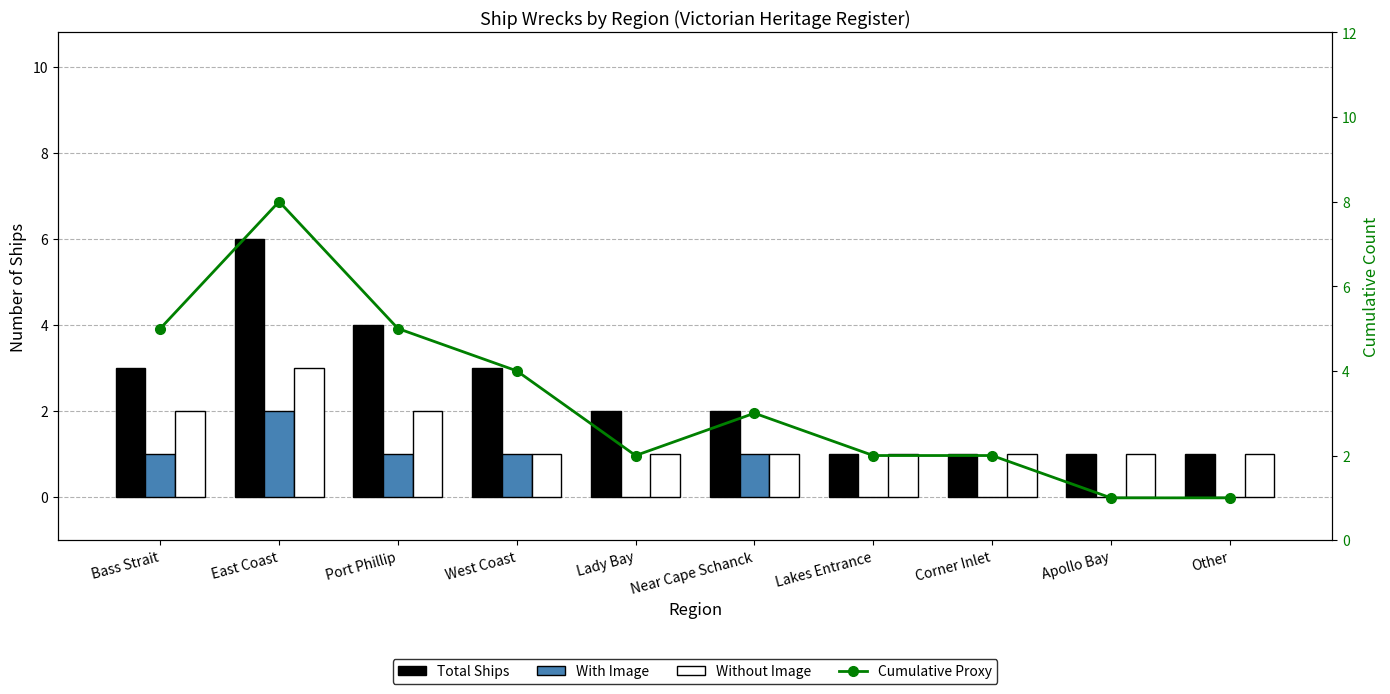

At Apollo Bay, list the series in order from largest to smallest.

Total Ships, Without Image, Cumulative Proxy, With Image